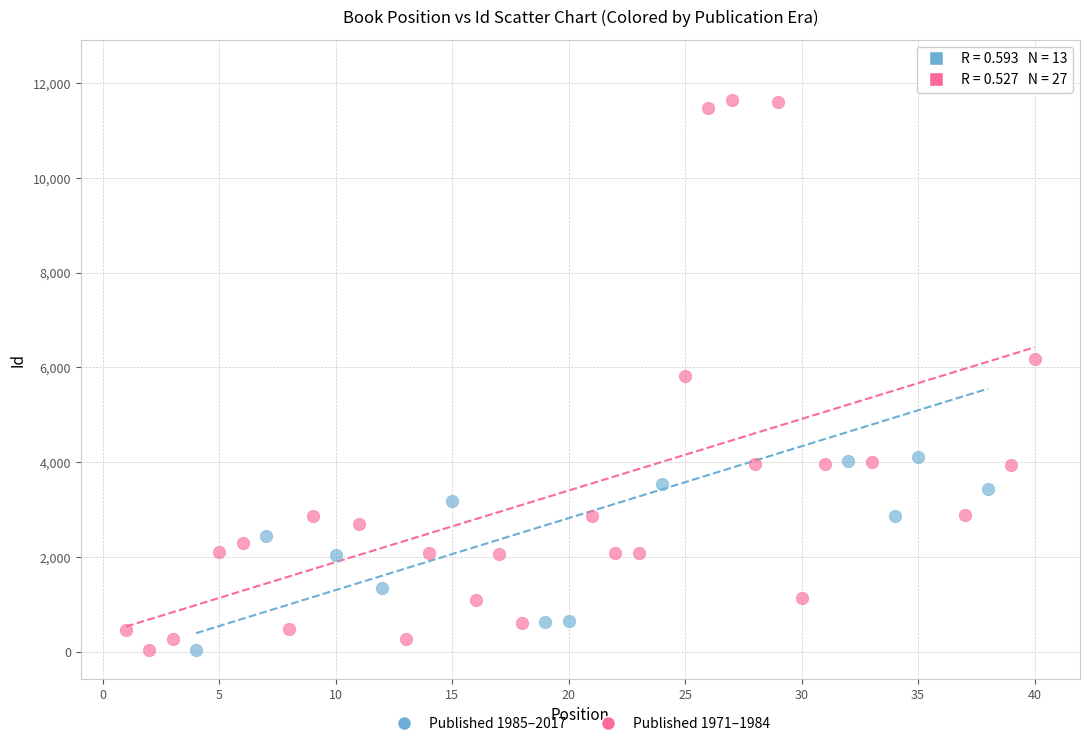

Which series contains the highest Y value?

Published 1985–2017